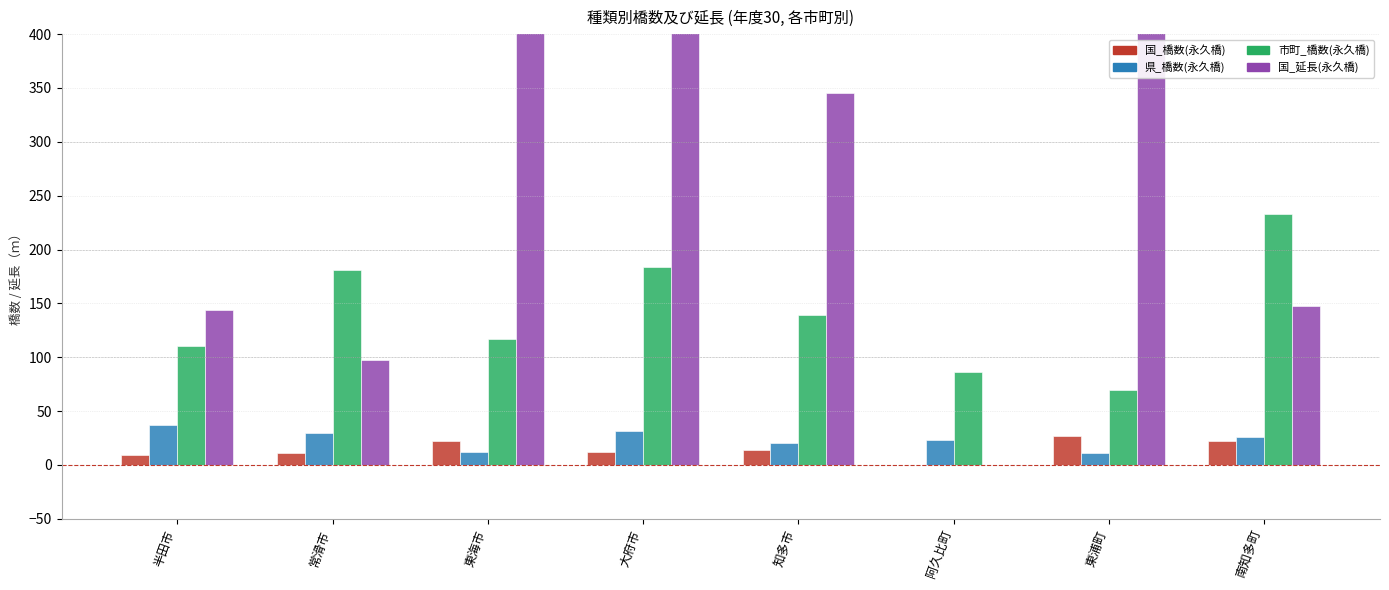

How many data points in 国_延長(永久橋) are above 345?

3